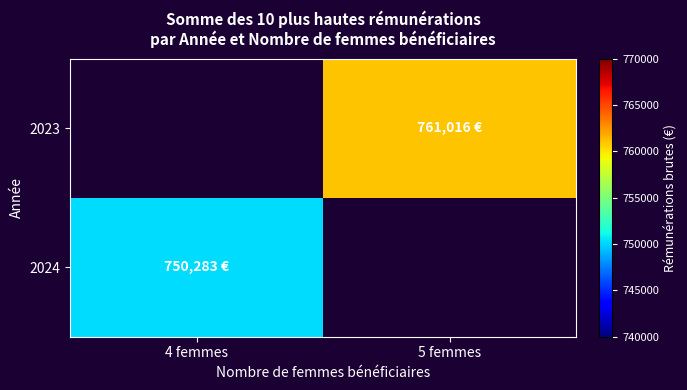

Which category has the highest value across all series?

5 femmes